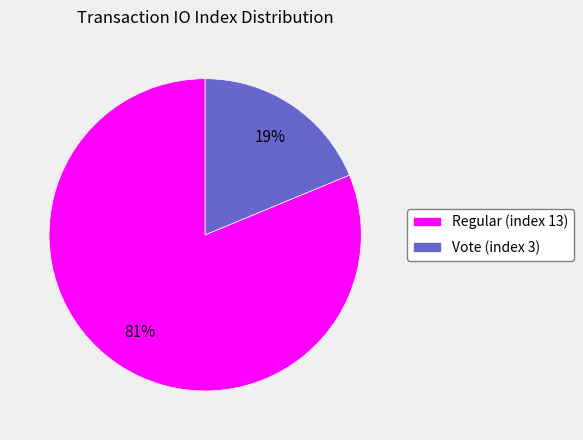

To the nearest percent, what percentage of the pie is Vote (index 3)?

19%